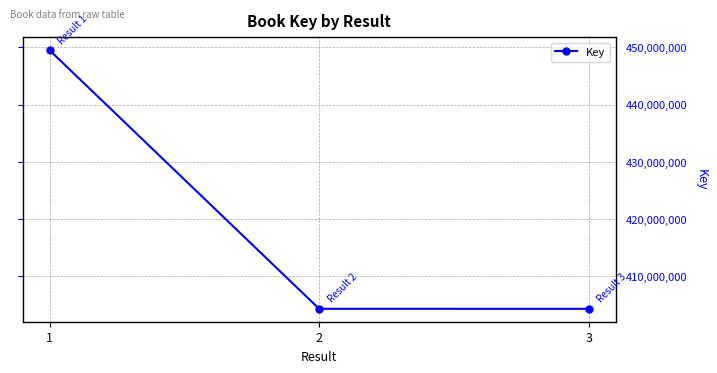

Read the value at 2, to the nearest 100.

404358100